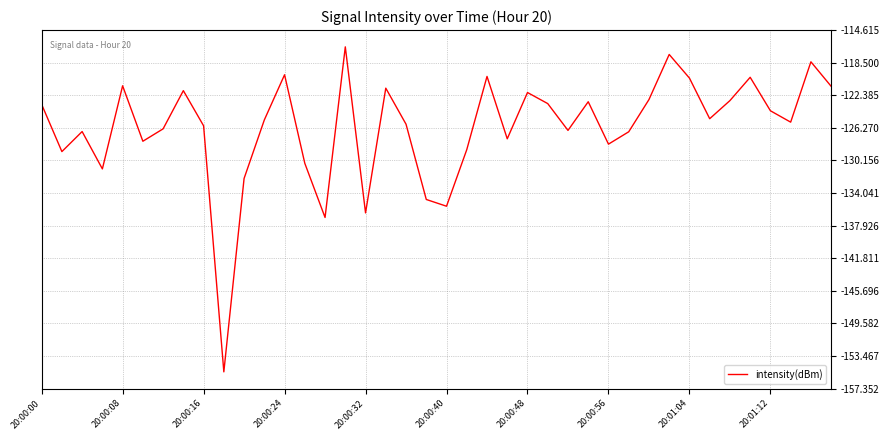

What is the maximum value shown in the chart?

-116.6